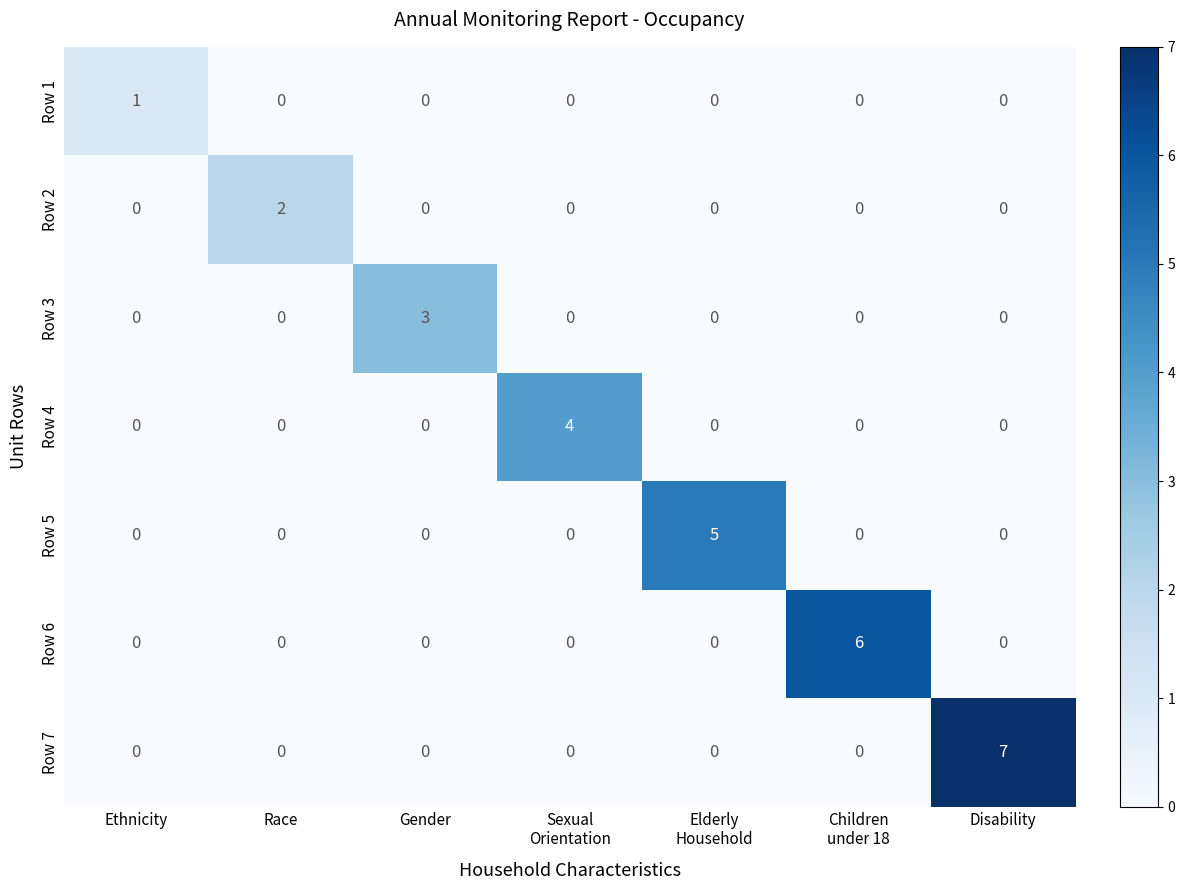

What is the maximum value shown in the chart?

7